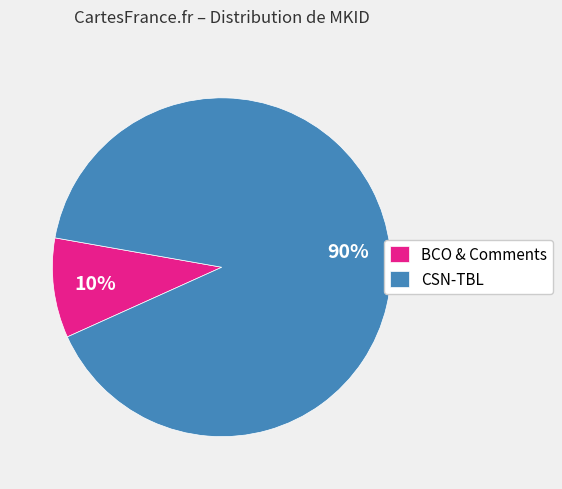

Is it true that CSN-TBL is 90% of the pie?

True